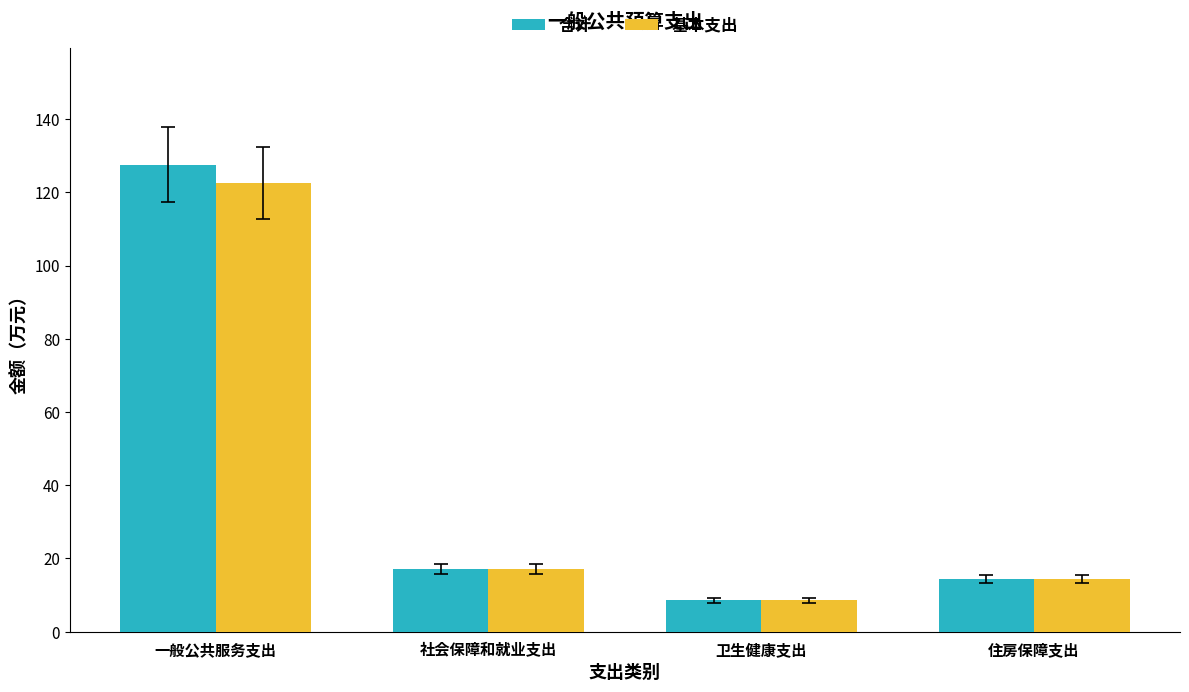

Reading left to right, transcribe all the data shown in this chart.

合计: 一般公共服务支出=127.5	社会保障和就业支出=17.1	卫生健康支出=8.6	住房保障支出=14.4
基本支出: 一般公共服务支出=122.5	社会保障和就业支出=17.1	卫生健康支出=8.6	住房保障支出=14.4